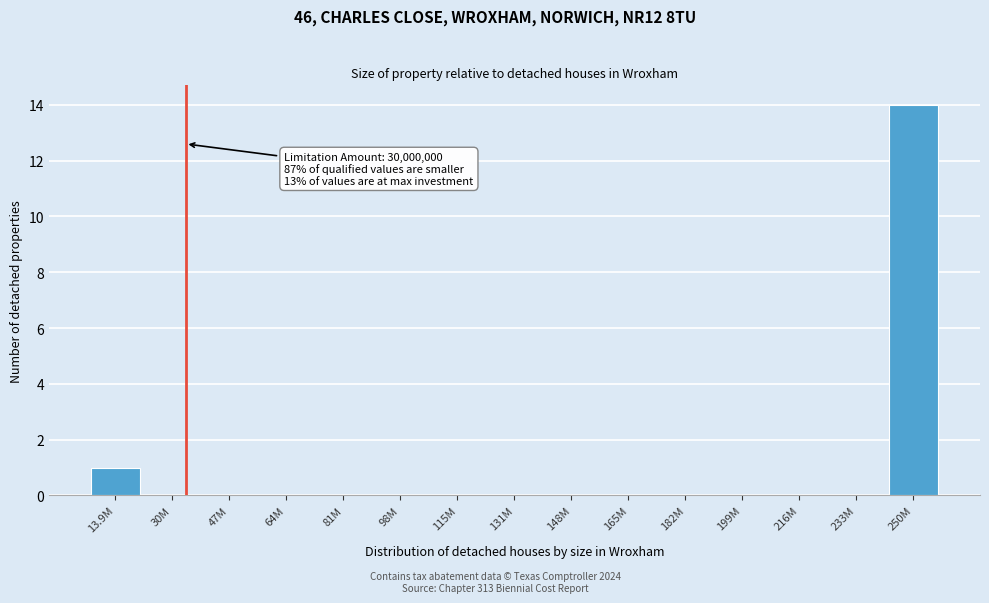

Reading left to right, list all the values displayed in this chart.

13.9M=1	30M=0	47M=0	64M=0	81M=0	98M=0	115M=0	131M=0	148M=0	165M=0	182M=0	199M=0	216M=0	233M=0	250M=14